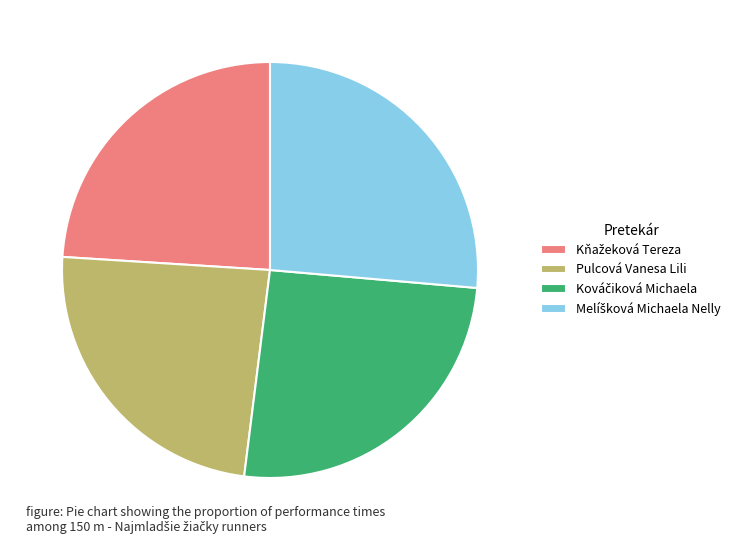

Is there any slice that represents more than half of the pie?

No